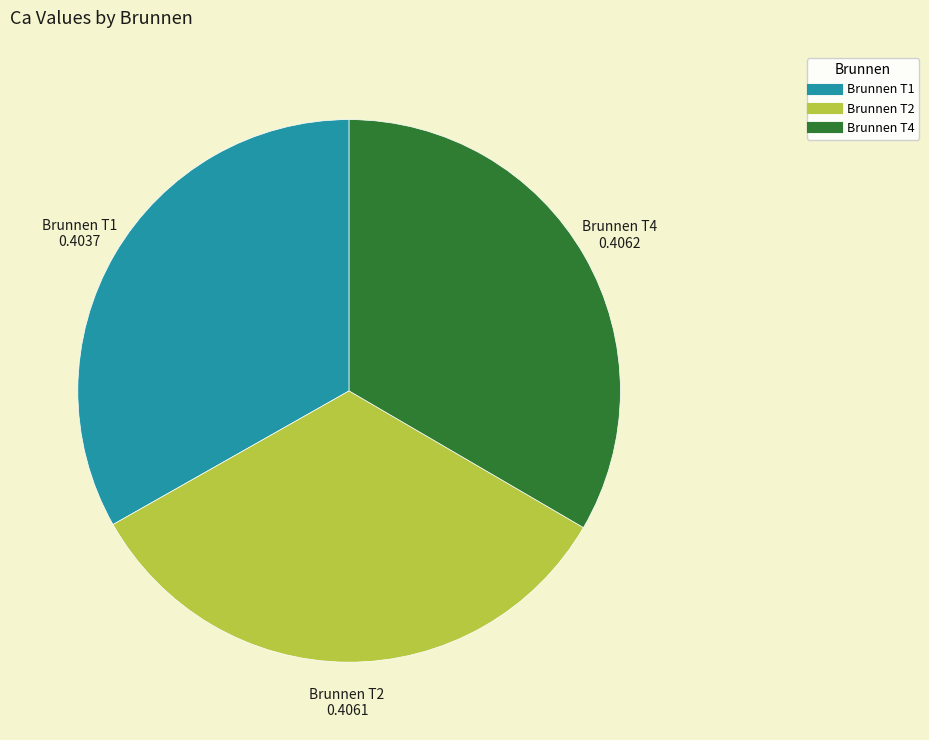

Is it true that Brunnen T1 is 46% of the pie?

False